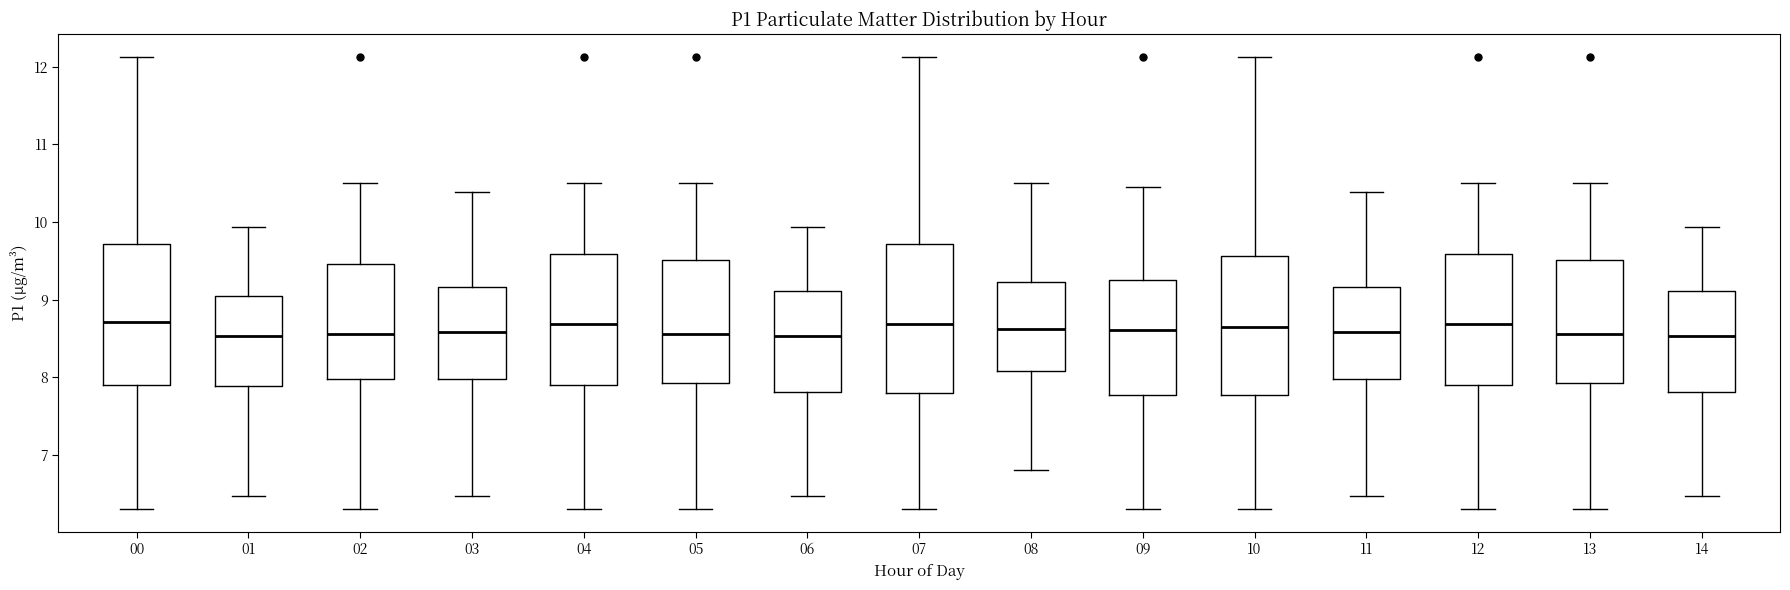

Reading left to right, read every box against the y-axis: the position of its median line, the range the box covers, and the ends of its whiskers. The values are not printed on the chart, so give them approximately, as read against the axis.

00: median 8.7, box 7.9 to 9.7, whiskers 6.3 to 12.1
01: median 8.5, box 7.9 to 9.0, whiskers 6.5 to 9.9
02: median 8.6, box 8.0 to 9.5, whiskers 6.3 to 10.5
03: median 8.6, box 8.0 to 9.2, whiskers 6.5 to 10.4
04: median 8.7, box 7.9 to 9.6, whiskers 6.3 to 10.5
05: median 8.6, box 7.9 to 9.5, whiskers 6.3 to 10.5
06: median 8.5, box 7.8 to 9.1, whiskers 6.5 to 9.9
07: median 8.7, box 7.8 to 9.7, whiskers 6.3 to 12.1
08: median 8.6, box 8.1 to 9.2, whiskers 6.8 to 10.5
09: median 8.6, box 7.8 to 9.3, whiskers 6.3 to 10.5
10: median 8.6, box 7.8 to 9.6, whiskers 6.3 to 12.1
11: median 8.6, box 8.0 to 9.2, whiskers 6.5 to 10.4
12: median 8.7, box 7.9 to 9.6, whiskers 6.3 to 10.5
13: median 8.6, box 7.9 to 9.5, whiskers 6.3 to 10.5
14: median 8.5, box 7.8 to 9.1, whiskers 6.5 to 9.9